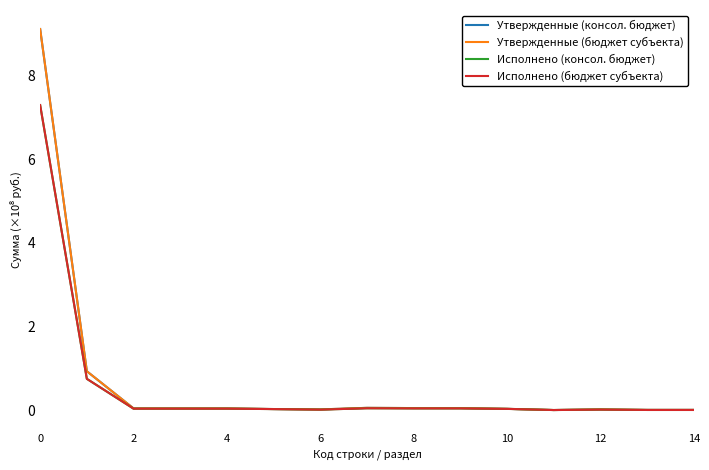

Does the chart display data point markers on the line(s)?

No